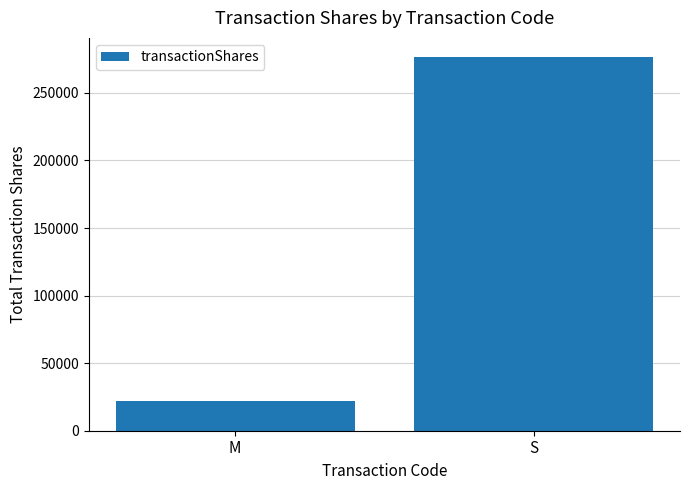

What is the change in value from M to S?

+254720